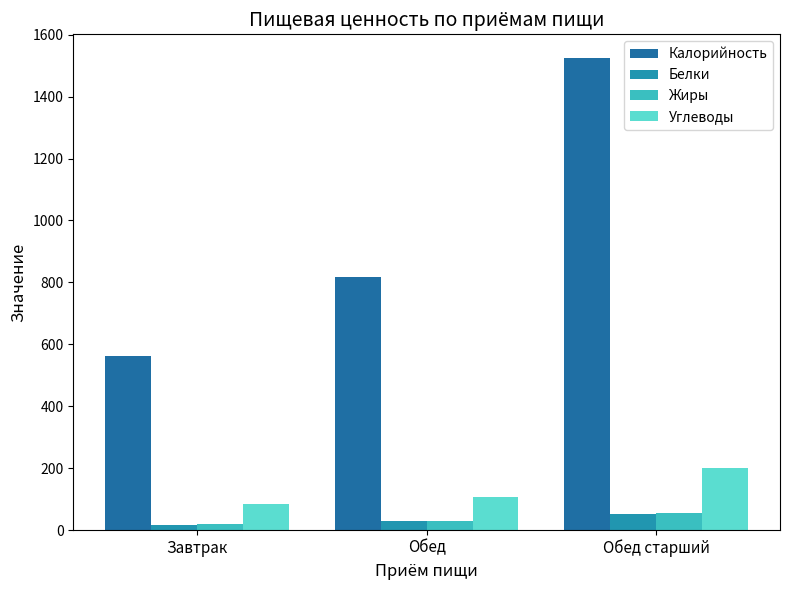

Which series changed the most between Завтрак and Обед?

Калорийность